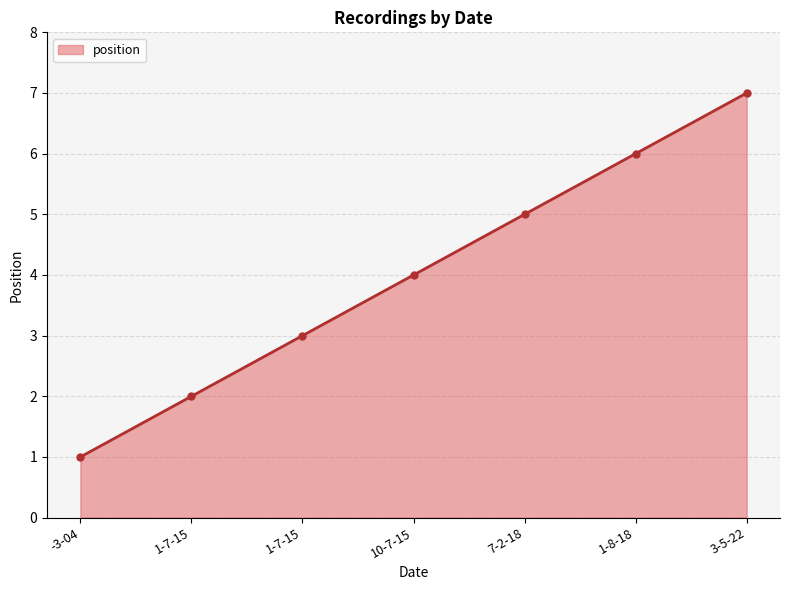

Does the chart have visible grid lines?

Yes